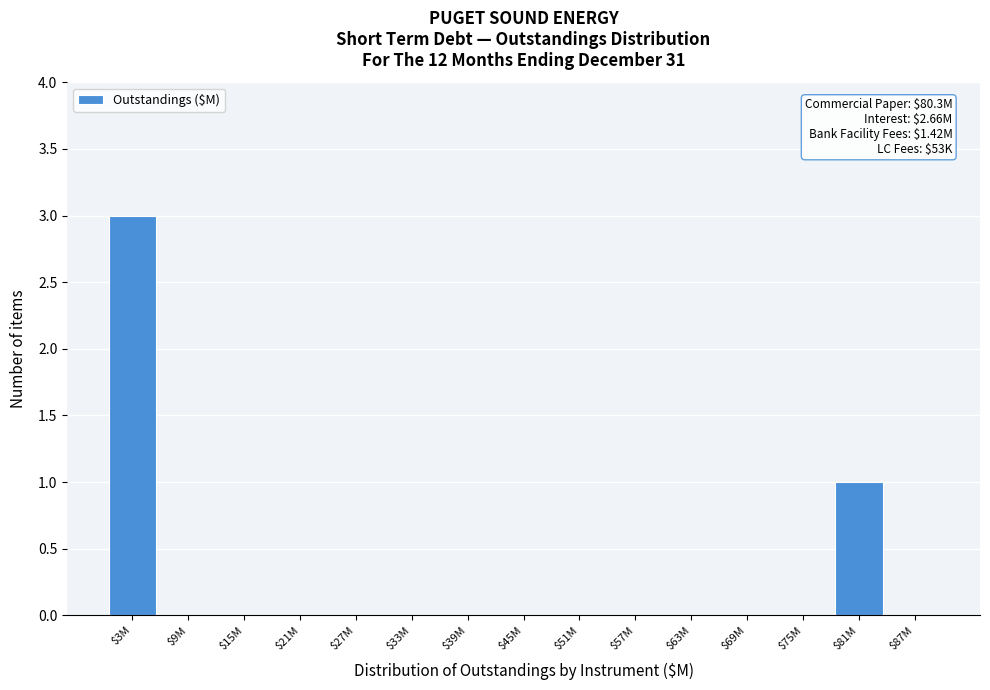

What is the sum of all values?

4